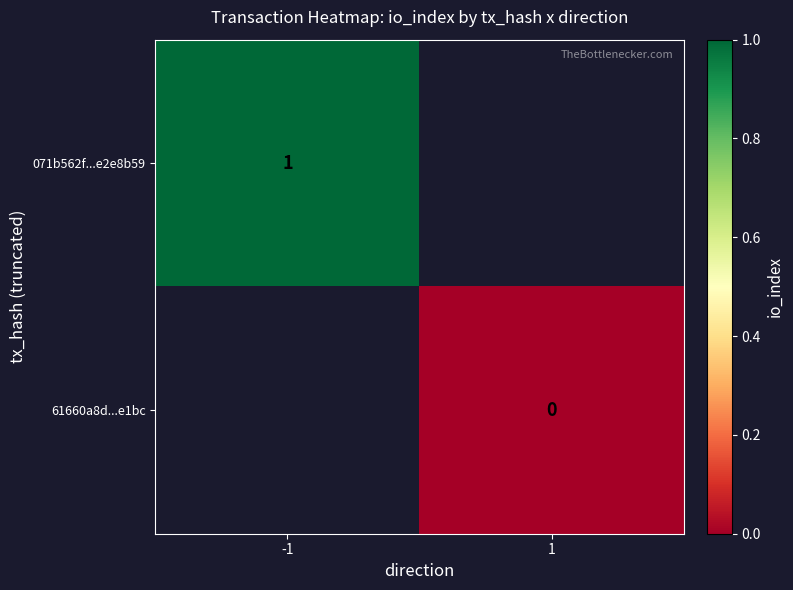

The 071b562f...e2e8b59 series shows 0 at -1. True or false?

False